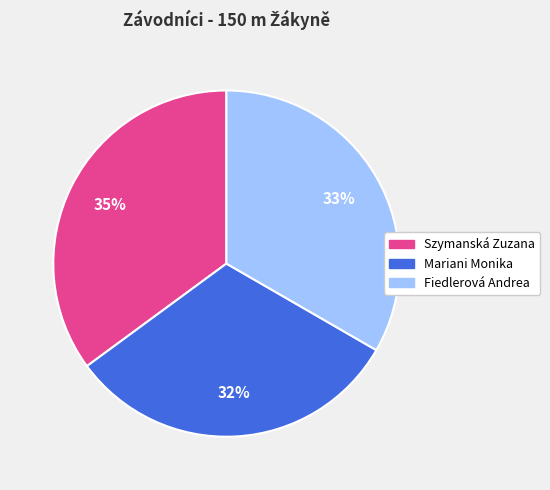

To the nearest percent, what is the average slice percentage?

33%